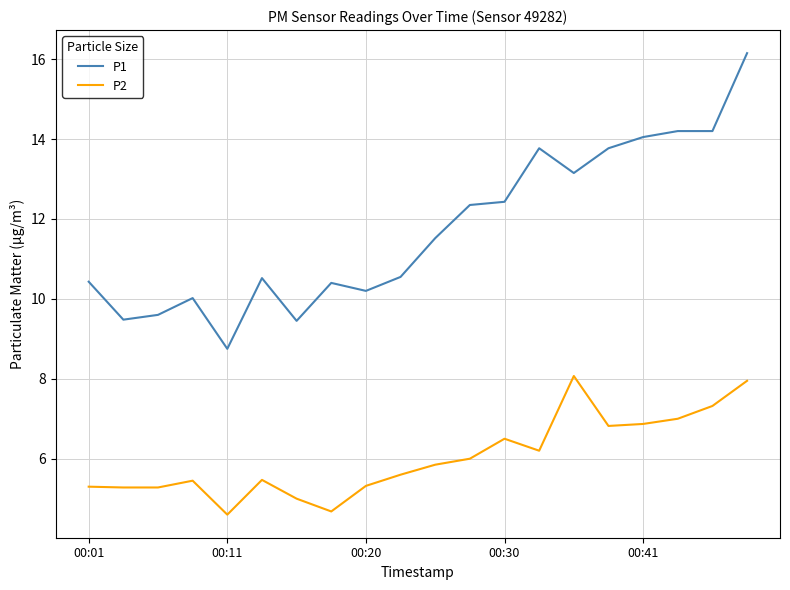

Which series has the largest total across all categories?

P1